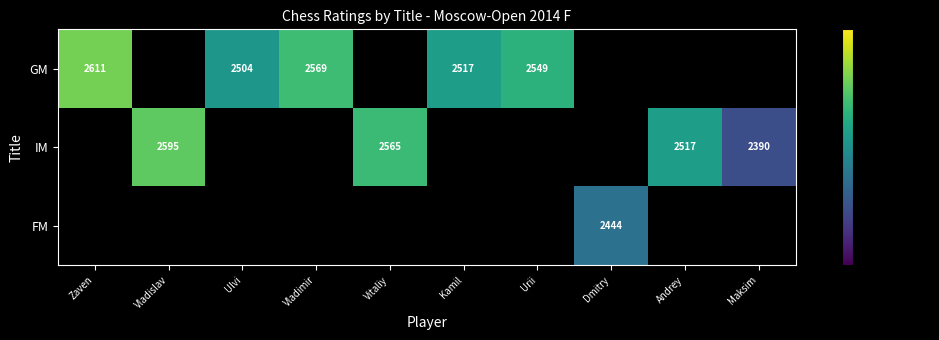

True or false: GM has a value of 2504 at Ulvi.

True